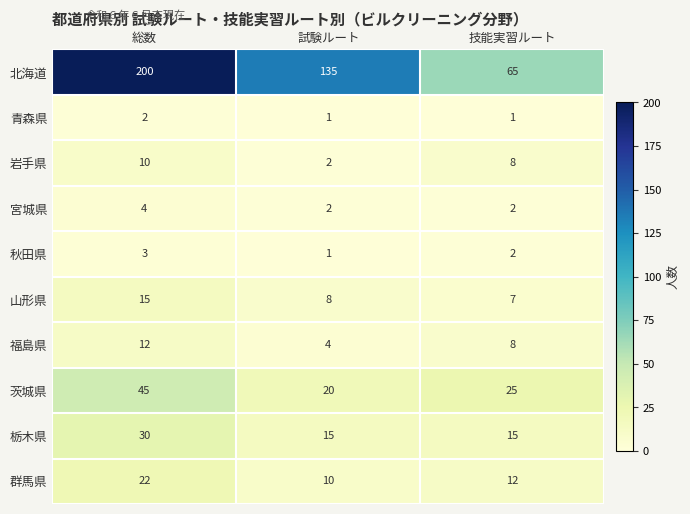

At which label does 岩手県 reach its peak?

総数